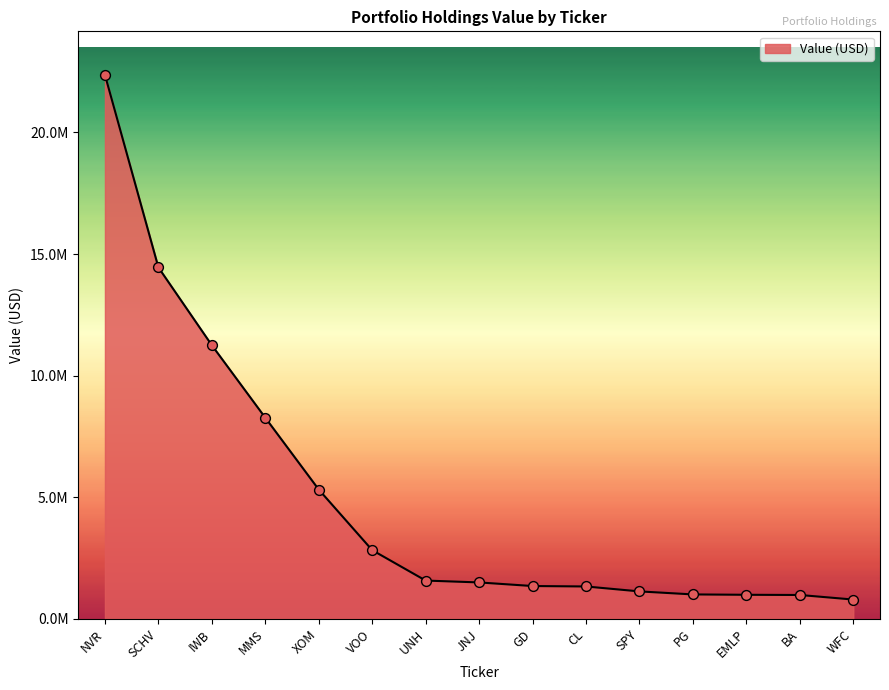

What is the change in value from IWB to BA?

-10269000